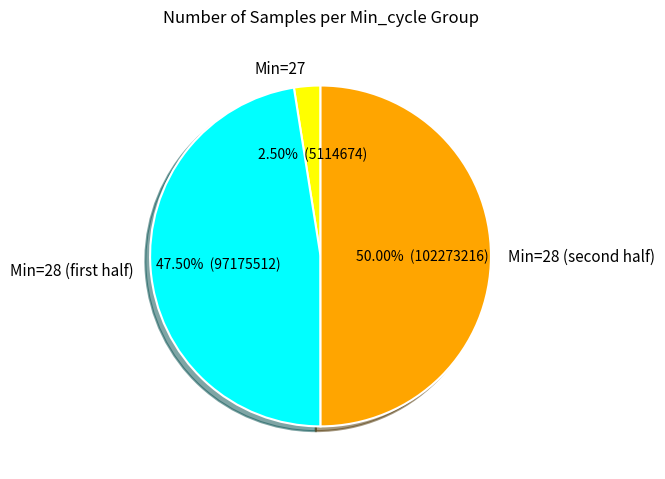

How many slices are in this pie chart?

3